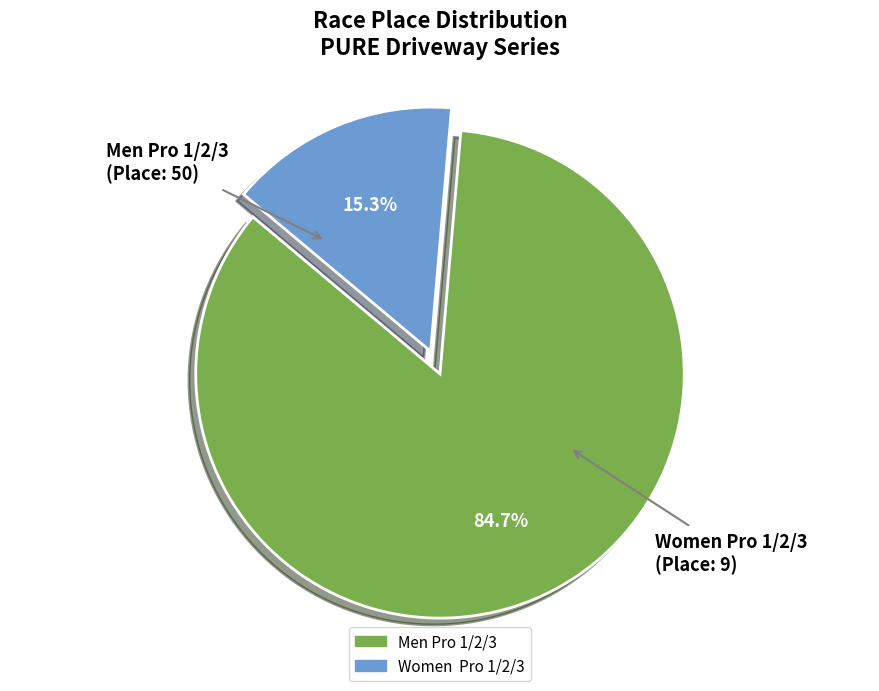

What is the smallest slice in the pie chart?

Women Pro 1/2/3